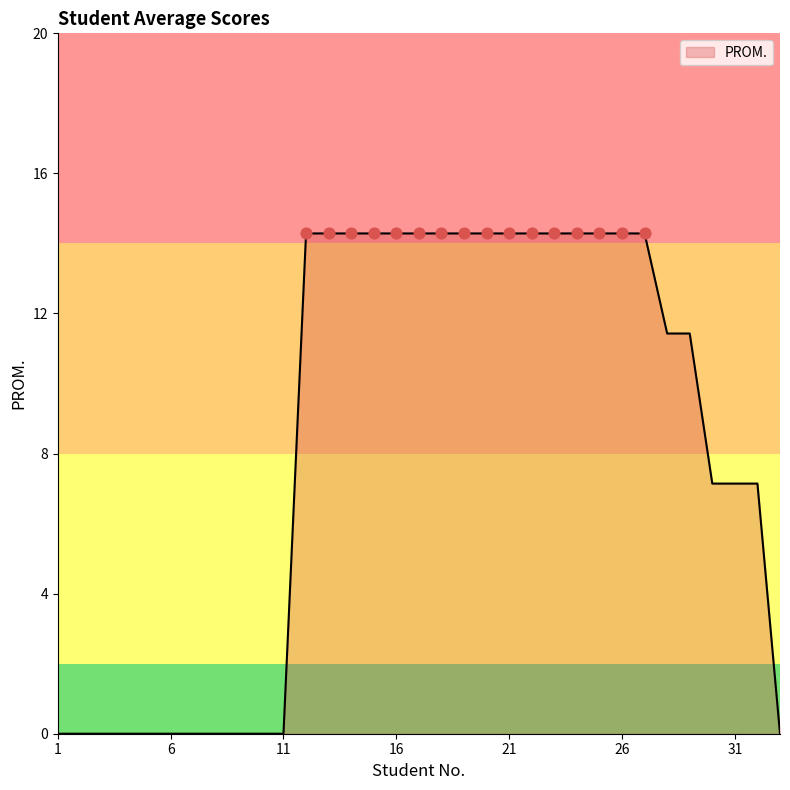

What is the maximum value shown in the chart?

14.3